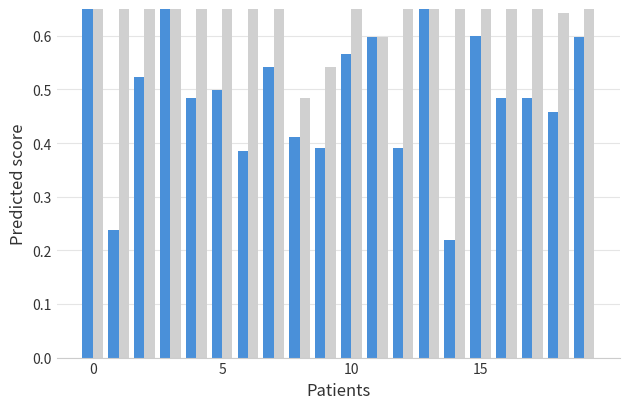

What is the smallest value displayed?

0.2